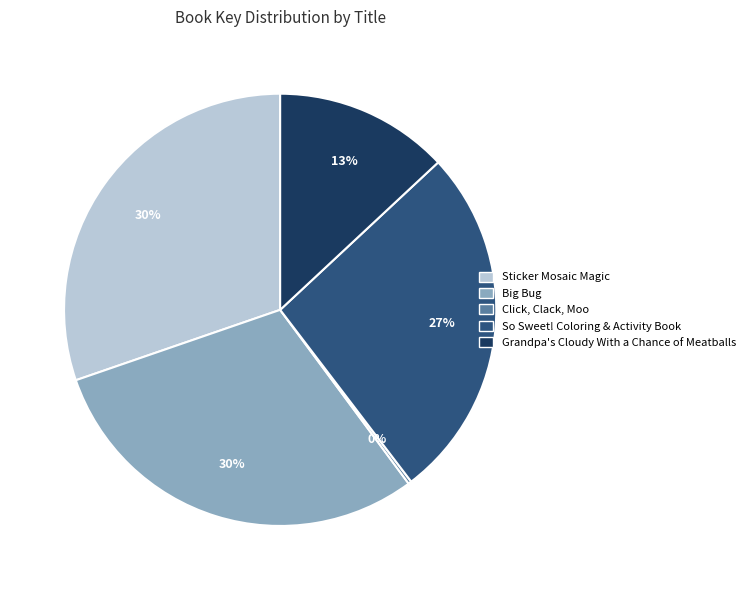

To the nearest percent, what portion does Sticker Mosaic Magic represent?

30%